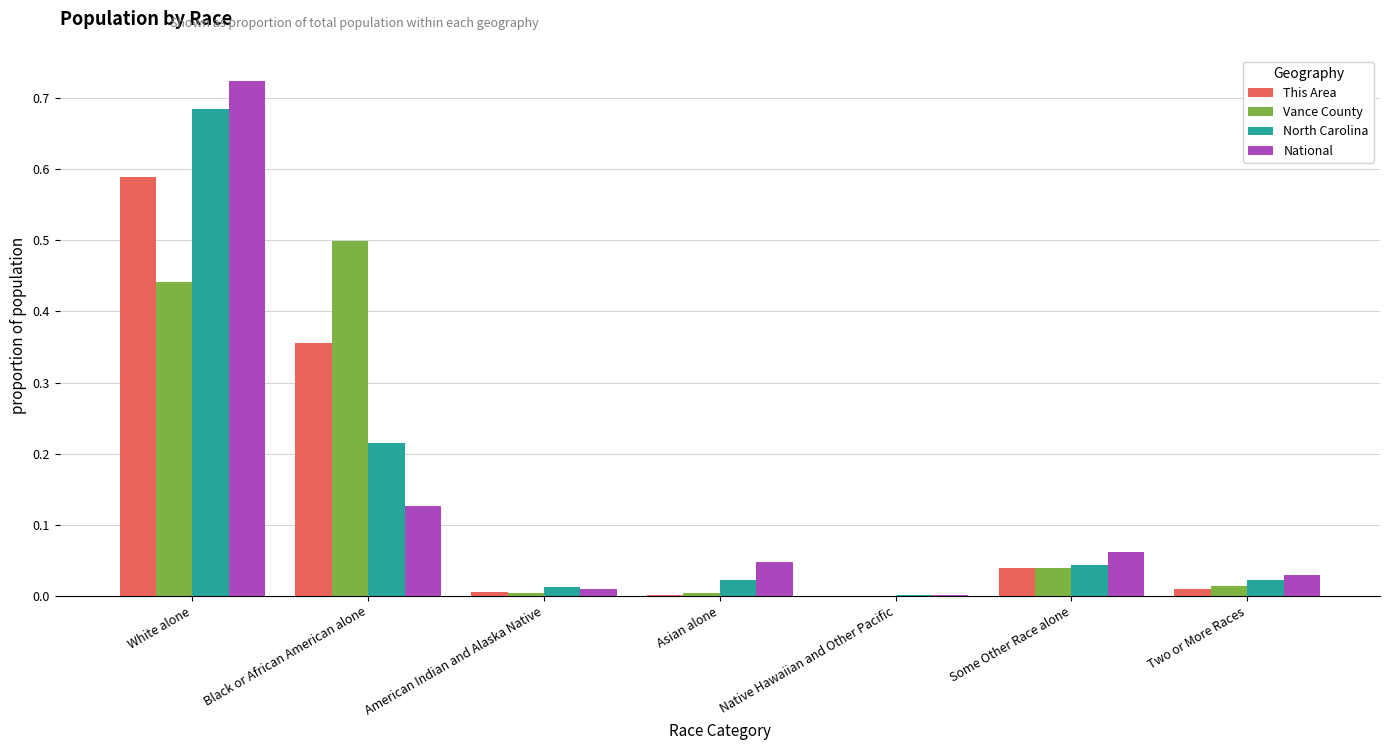

Is the value of North Carolina at Two or More Races greater than the value of National at Black or African American alone?

No